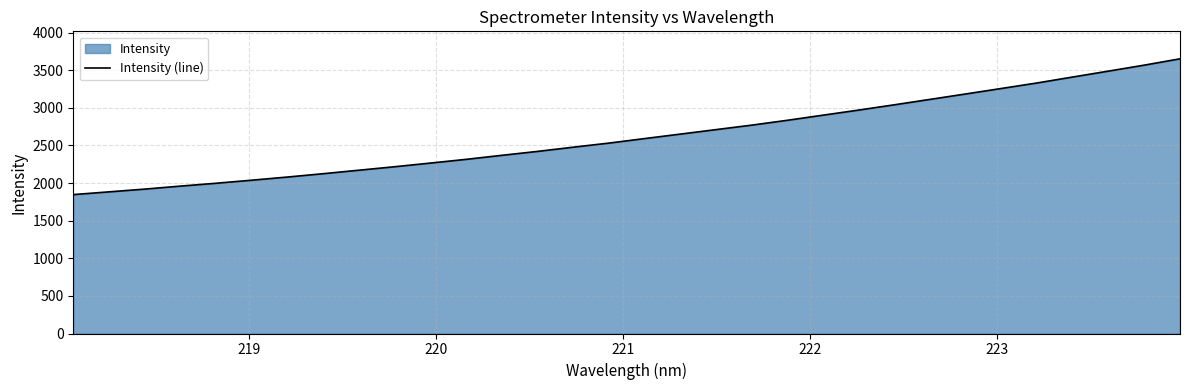

What is the difference between the maximum and minimum values?

1805.7